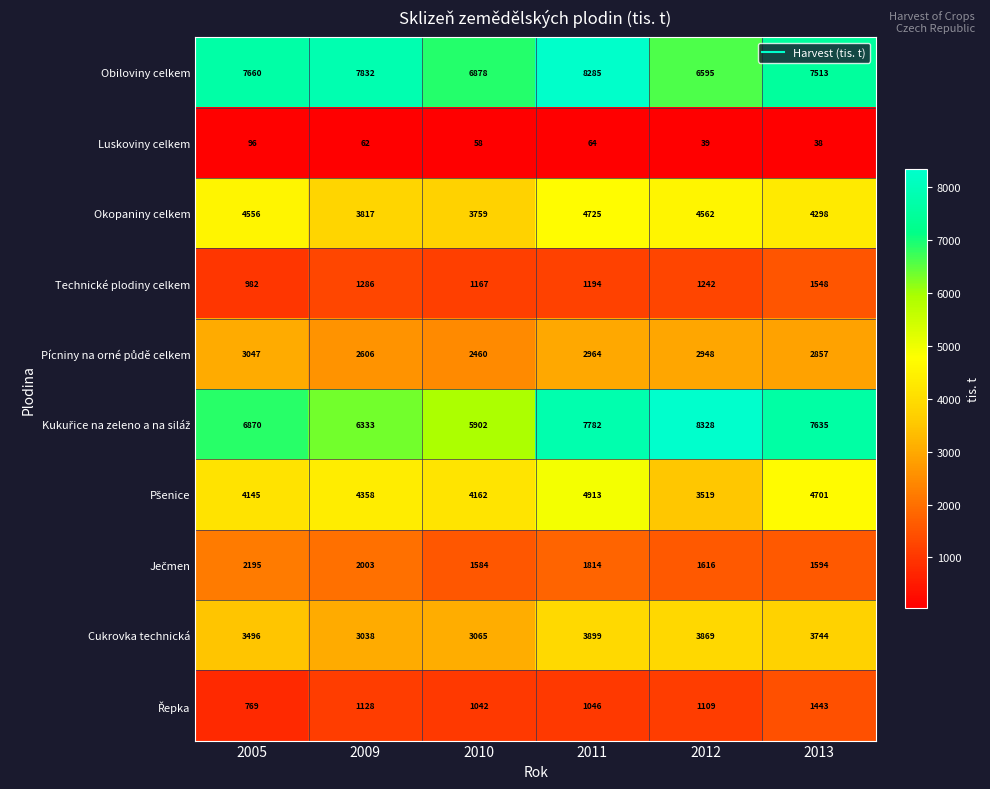

Read the Luskoviny celkem value at 2009, to the nearest 10.

60